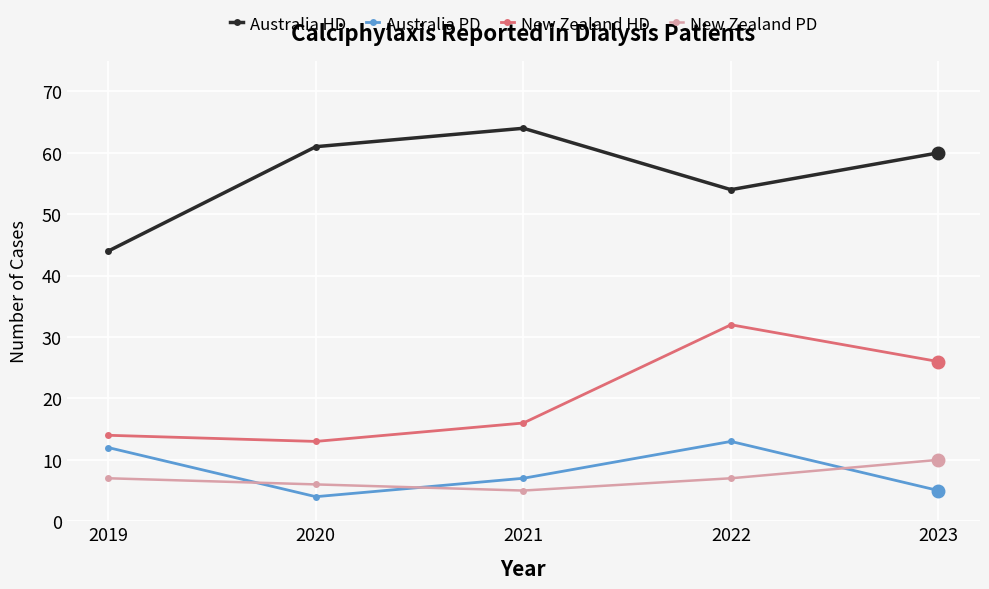

What is the minimum value for New Zealand PD?

5